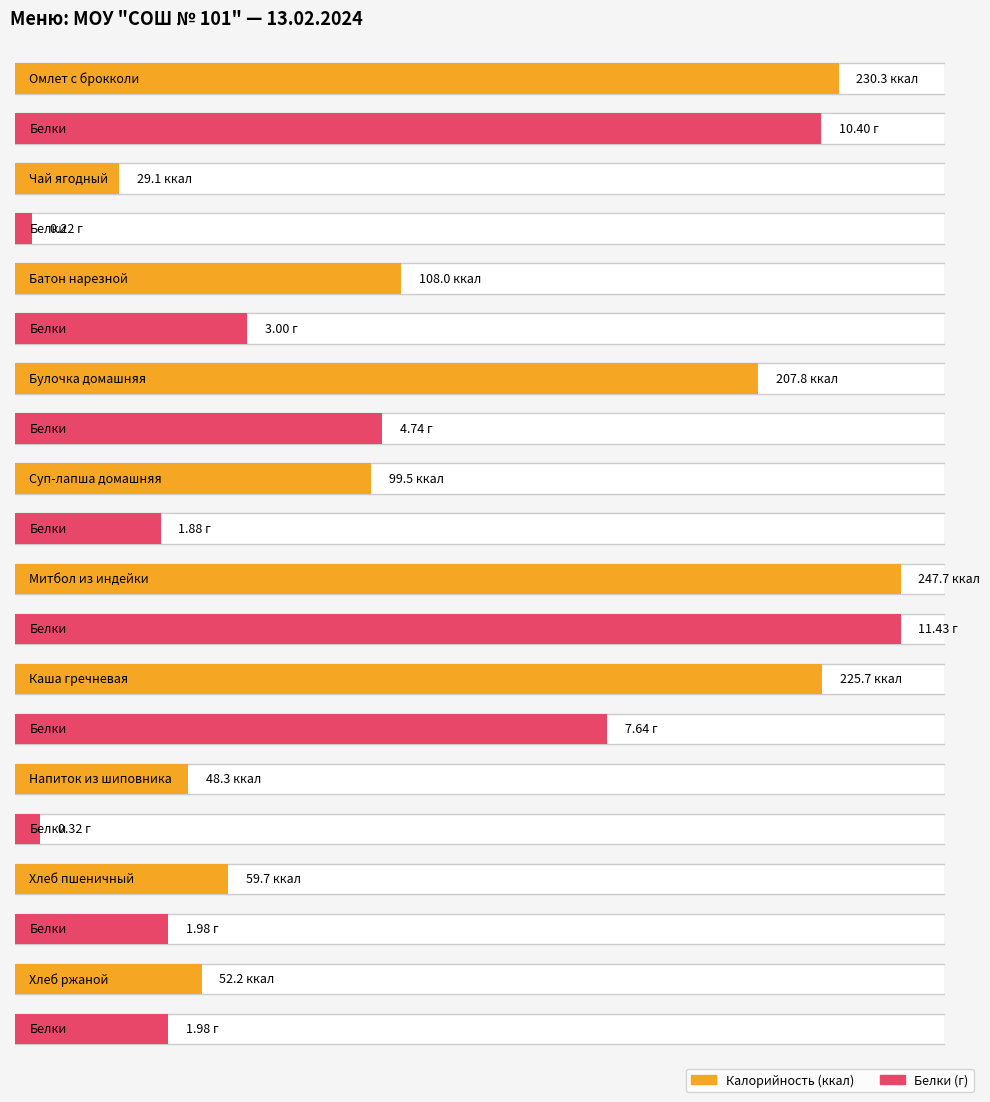

At which label is Калорийность closest to 138?

Батон нарезной